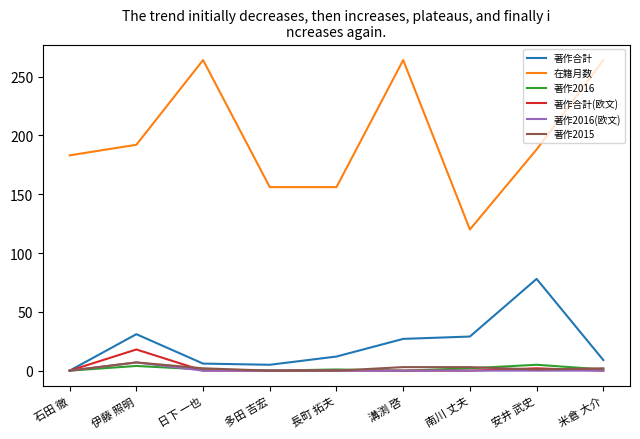

Is it true that 在籍月数 equals 192 at 伊藤 照明?

True